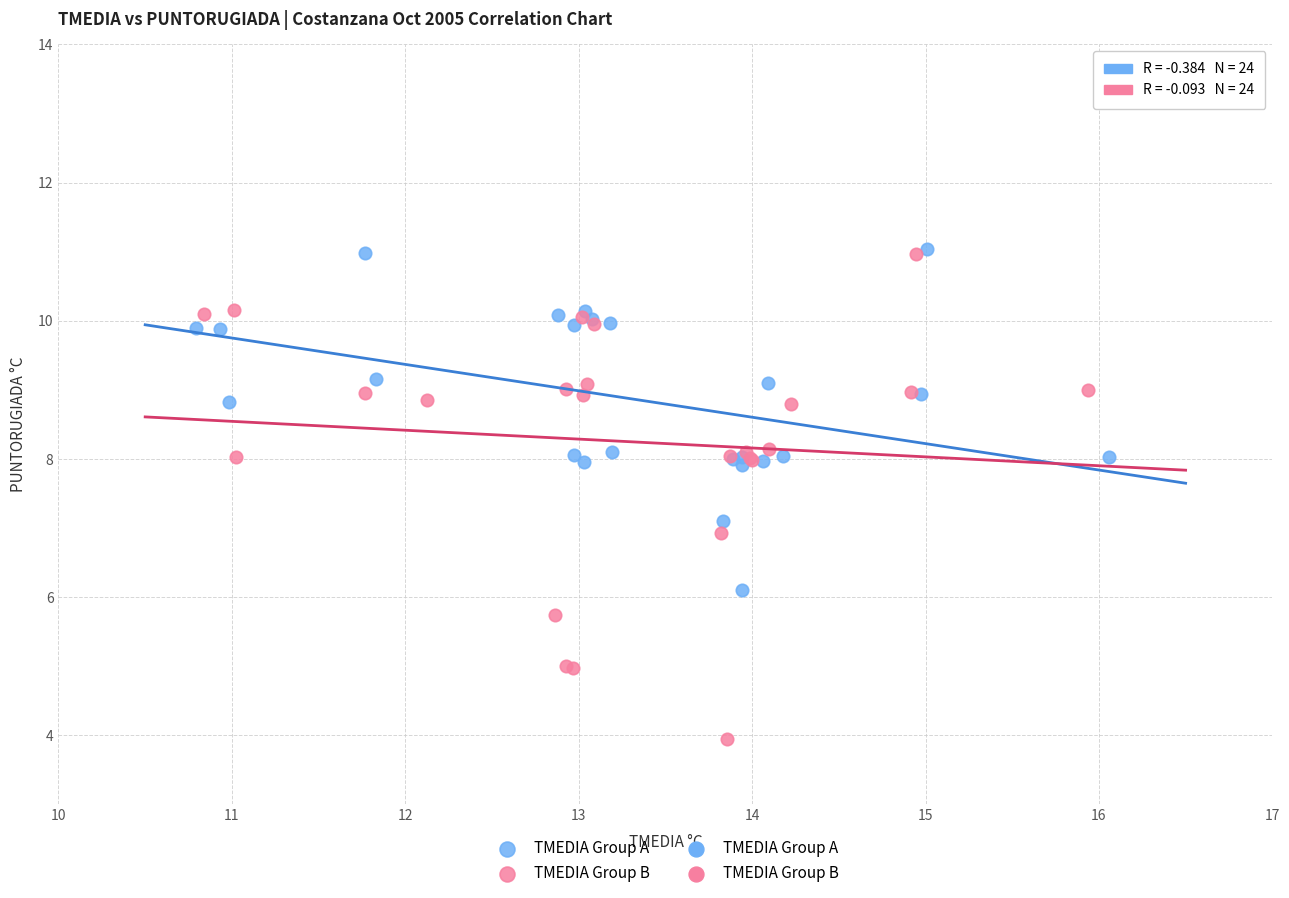

Which series reaches the minimum Y coordinate?

TMEDIA Group B